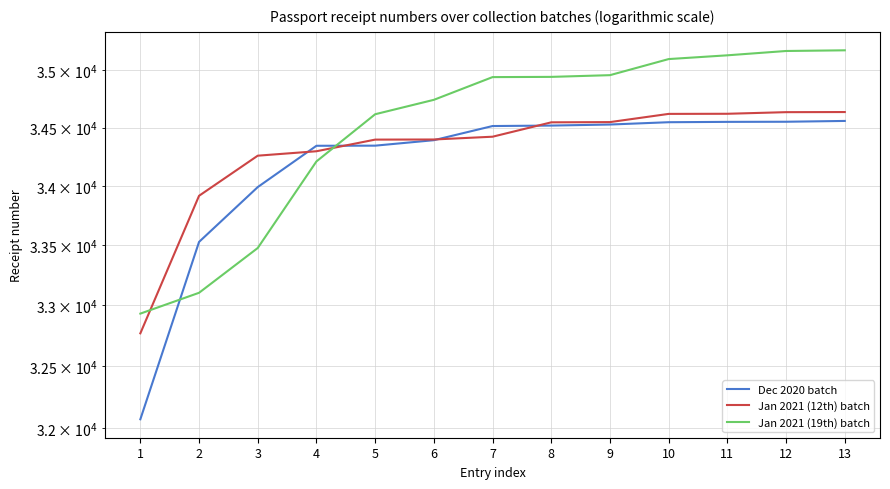

Which series ends up on top after the final intersection of Dec 2020 batch and Jan 2021 (19th) batch?

Jan 2021 (19th) batch